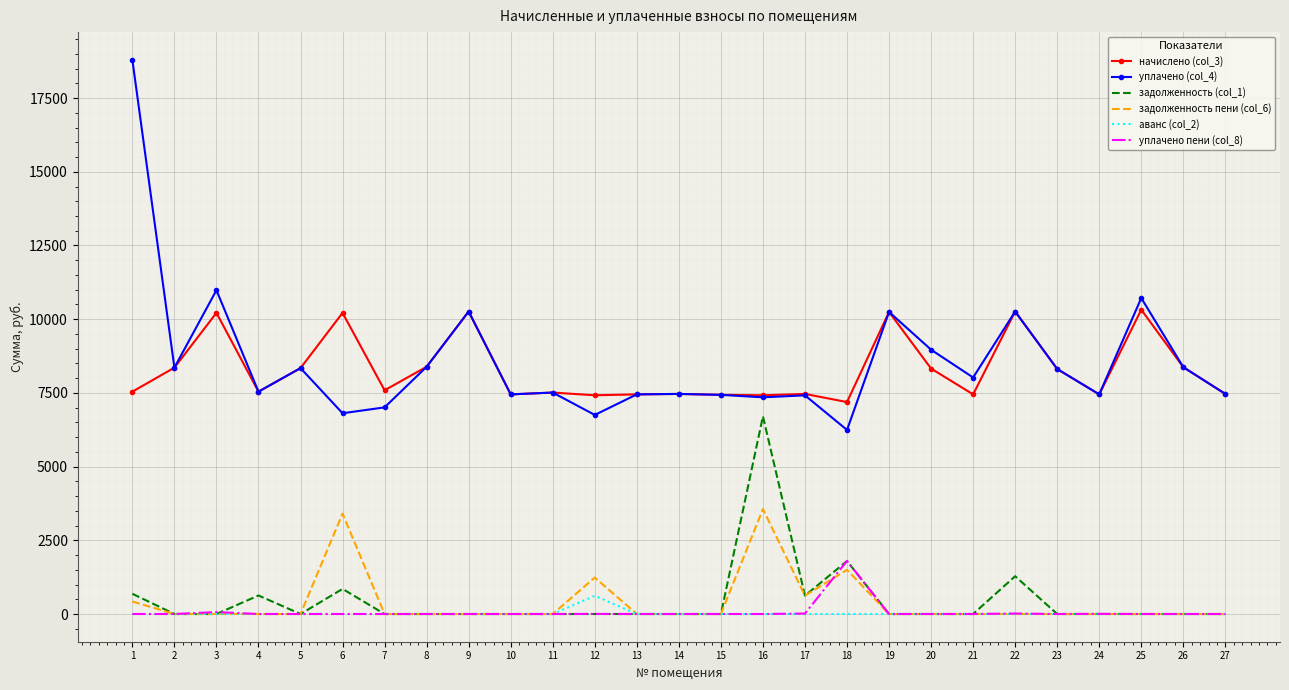

Rank the series by their maximum value, from highest to lowest.

уплачено (col_4), начислено (col_3), задолженность (col_1), задолженность пени (col_6), уплачено пени (col_8), аванс (col_2)